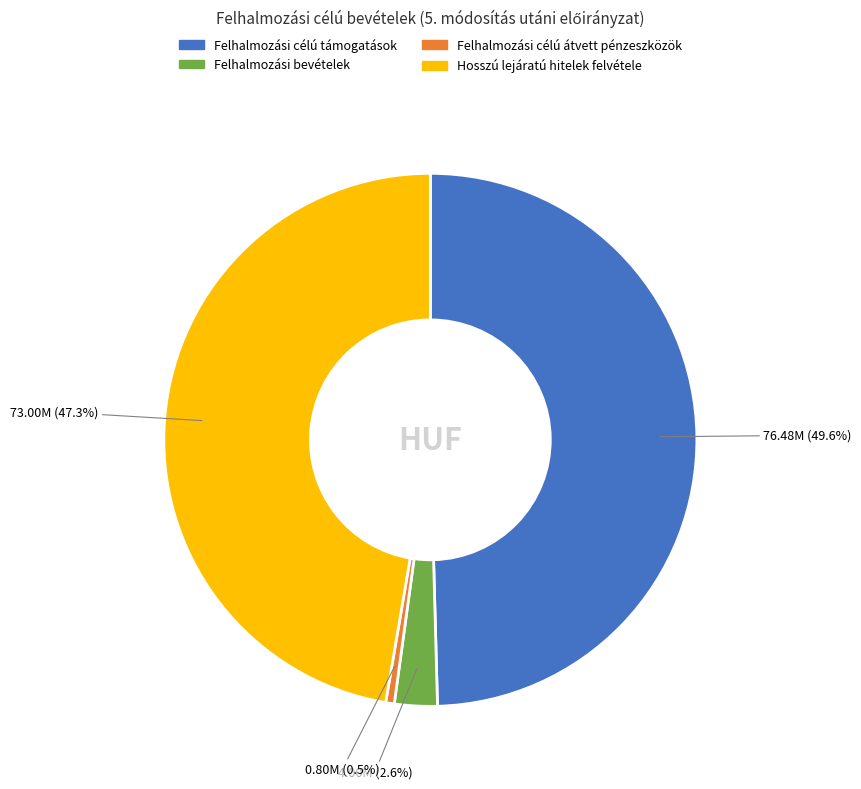

The Felhalmozási célú támogatások slice represents 36% of the pie. True or false?

False